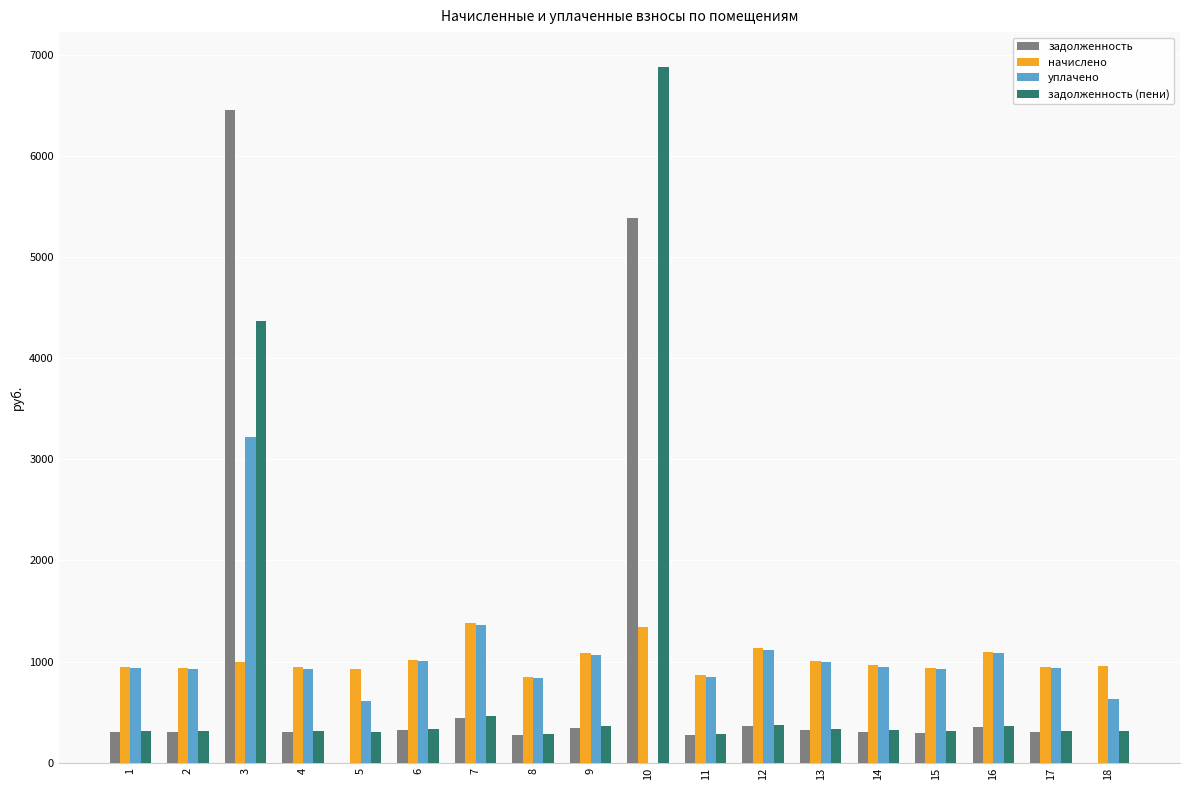

Which series has the widest spread of values?

задолженность (пени)